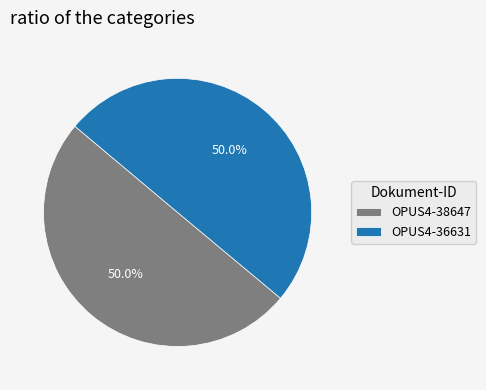

Approximately how many times larger is the value at OPUS4-38647 compared to OPUS4-36631?

1.0